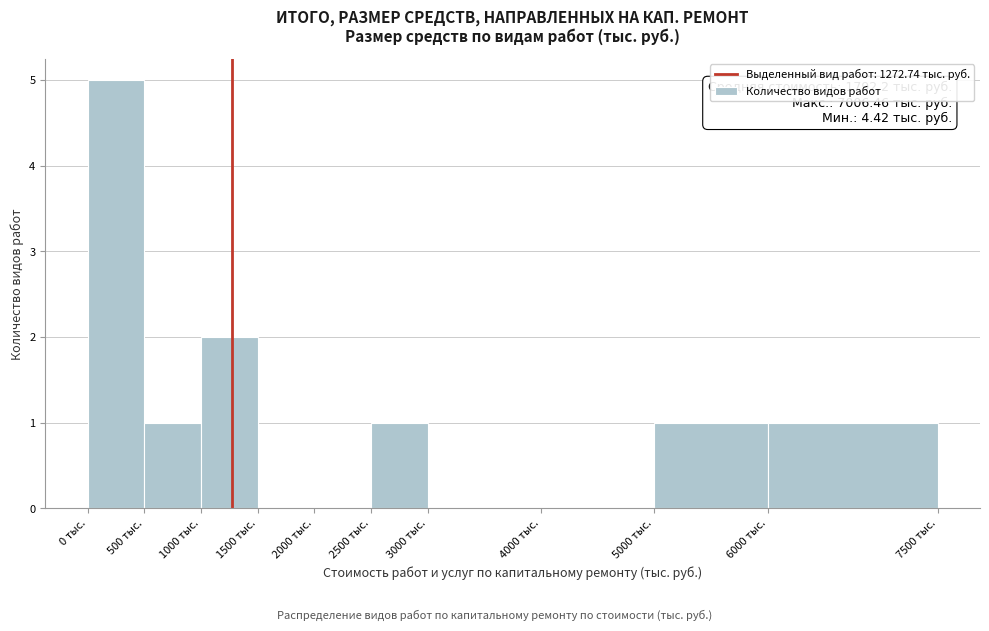

Which range on the x-axis has the tallest bar?

0 to 500